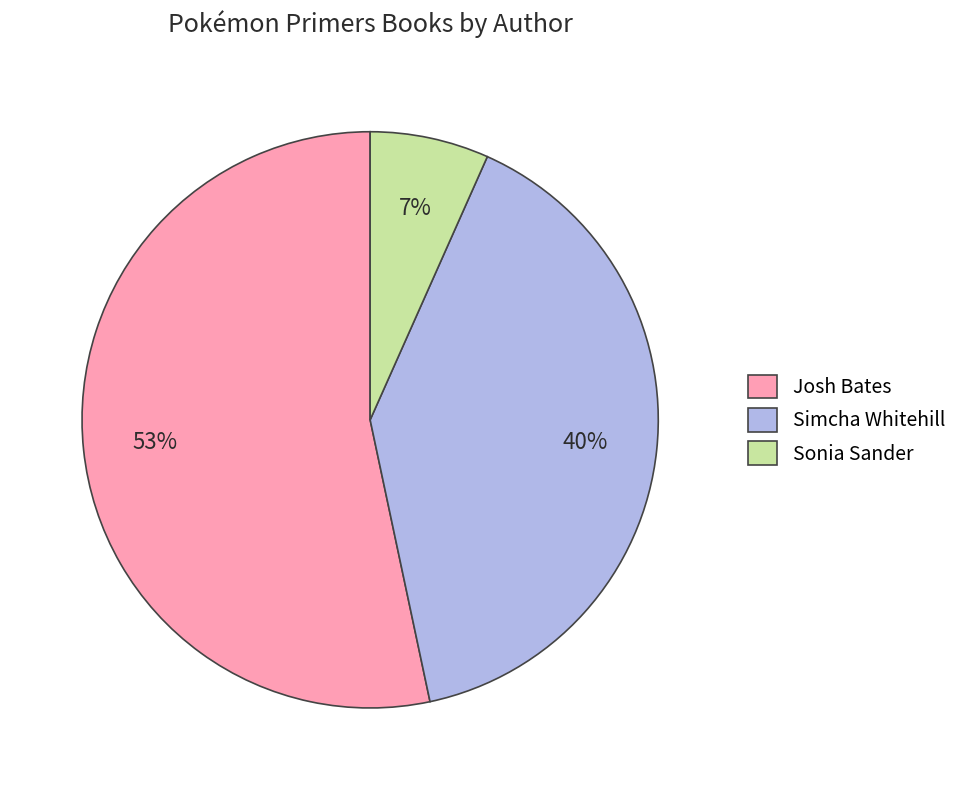

Do Josh Bates and Simcha Whitehill together represent more than half of the pie?

Yes